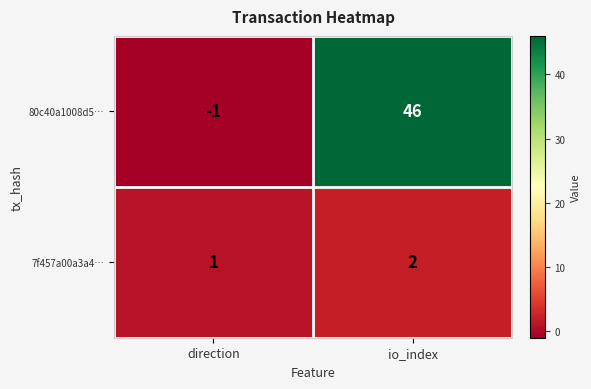

At which category does the chart reach its peak across all series?

io_index